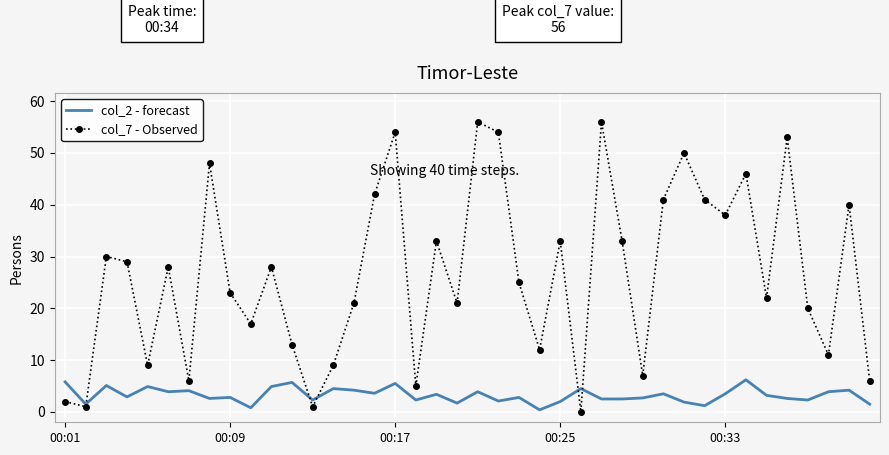

What is the difference between the maximum and minimum values in the col_2 - forecast series?

5.8